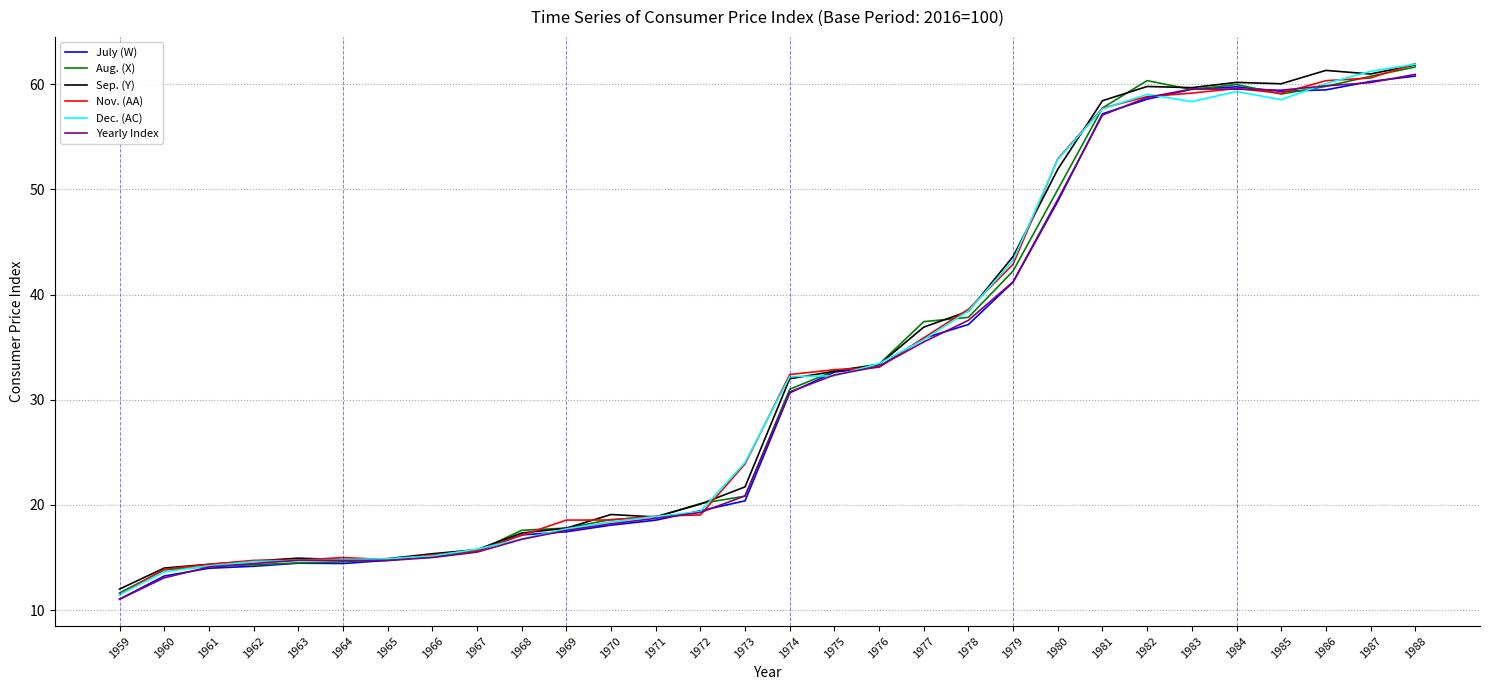

What is the difference between the maximum and minimum values in the July (W) series?

49.7